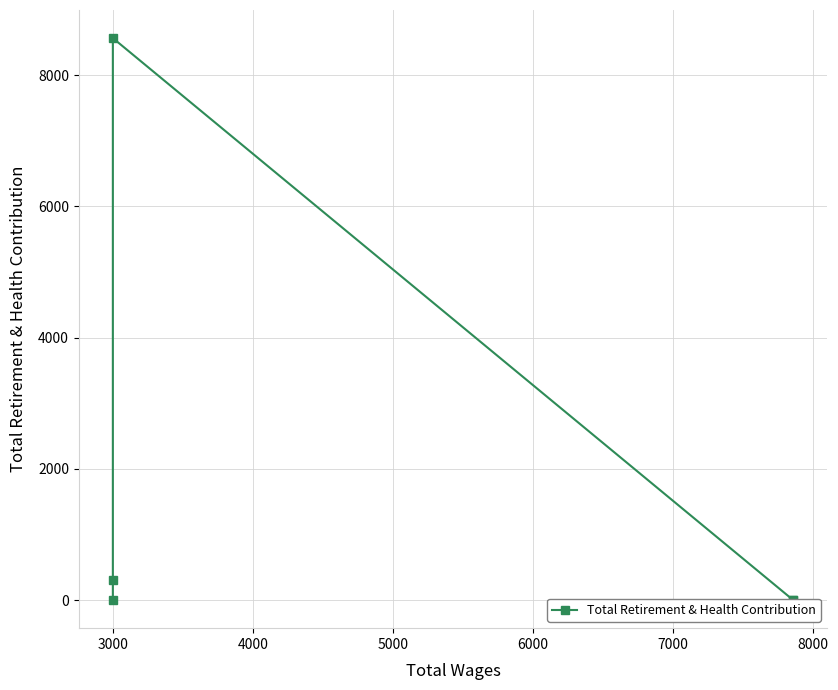

True or false: the data shows 212 at 3000.

False